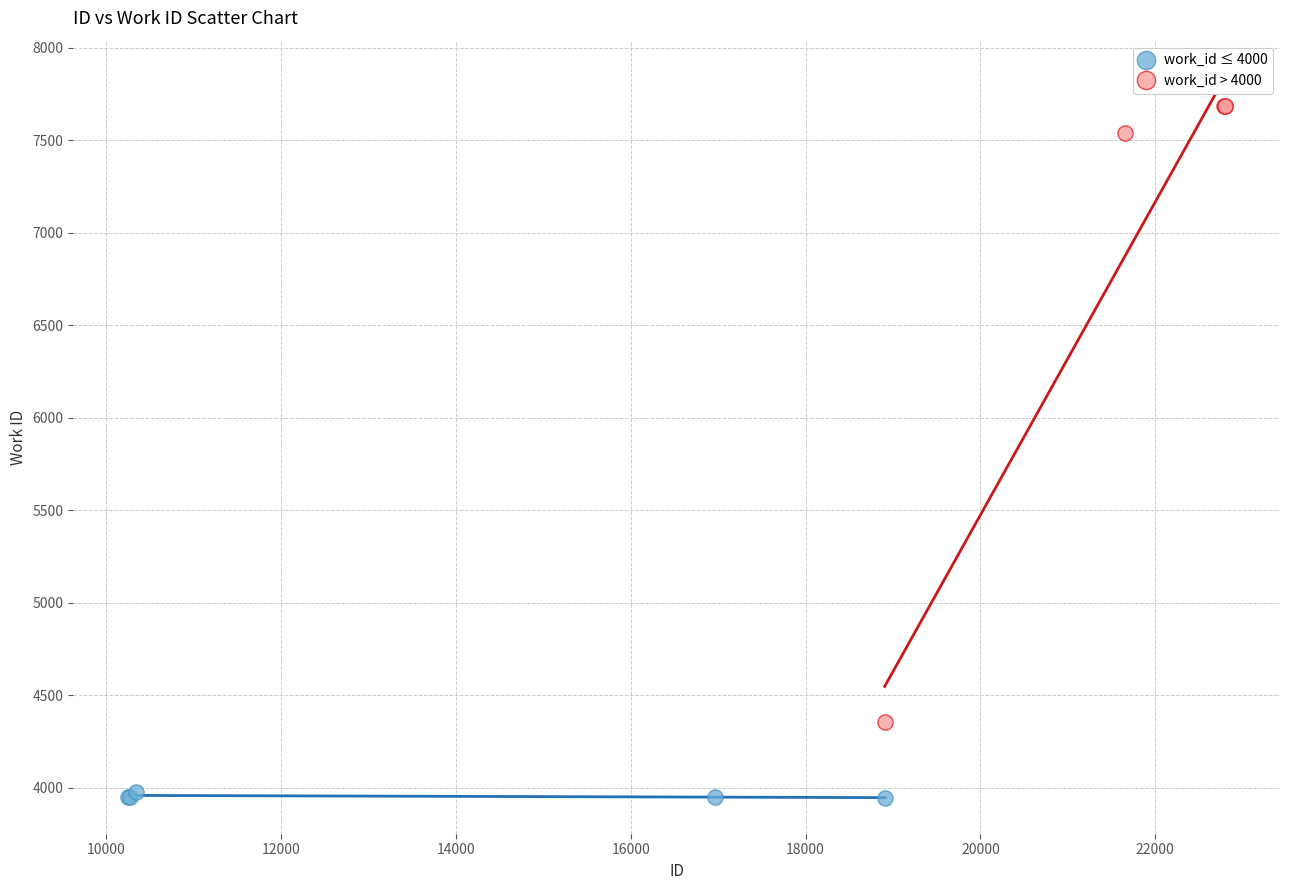

Which series contains the highest Y value?

work_id > 4000